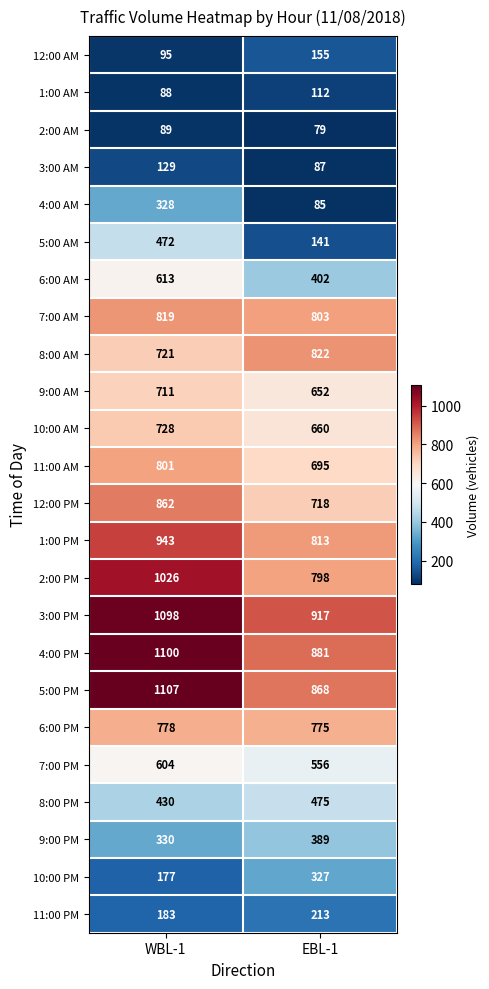

Rank the series at EBL-1 from highest to lowest value.

3:00 PM, 4:00 PM, 5:00 PM, 8:00 AM, 1:00 PM, 7:00 AM, 2:00 PM, 6:00 PM, 12:00 PM, 11:00 AM, 10:00 AM, 9:00 AM, 7:00 PM, 8:00 PM, 6:00 AM, 9:00 PM, 10:00 PM, 11:00 PM, 12:00 AM, 5:00 AM, 1:00 AM, 3:00 AM, 4:00 AM, 2:00 AM